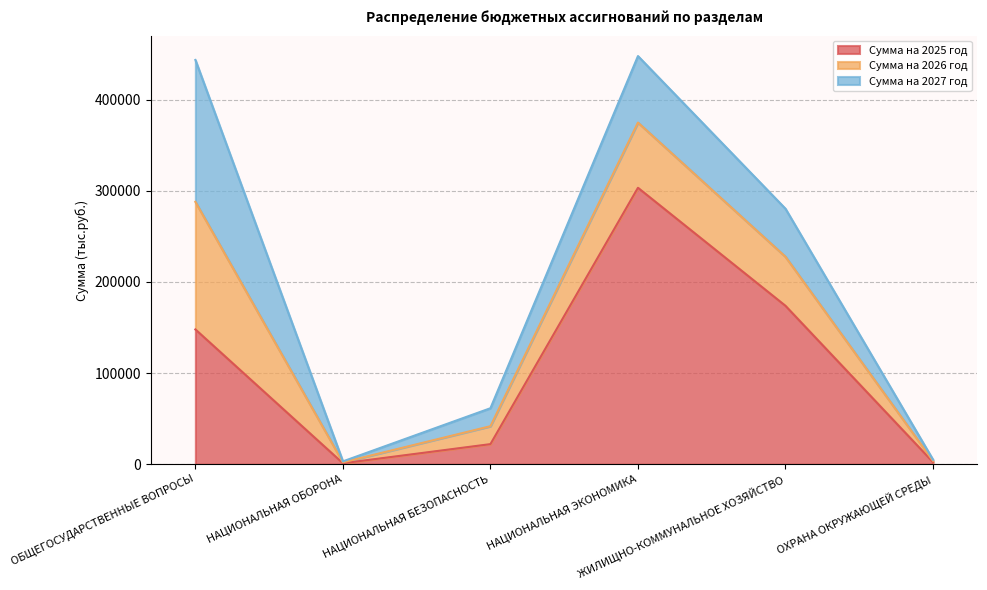

Count the number of categories in the chart.

6